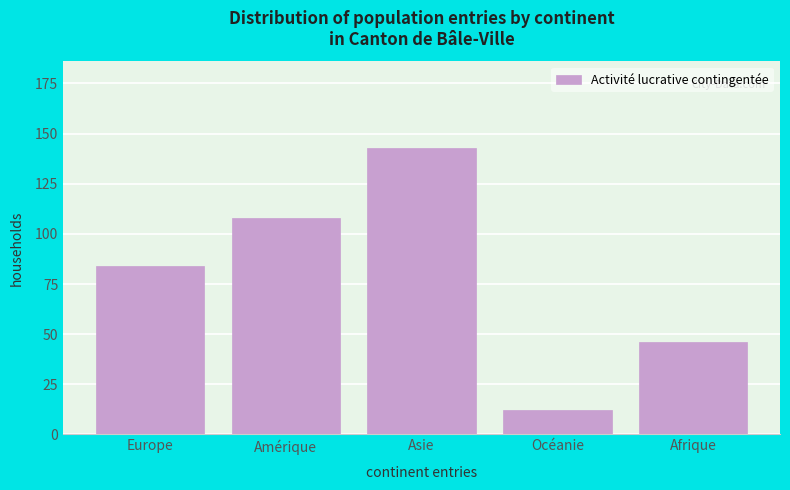

Reading left to right, what are all the values shown in this chart?

Europe=84	Amérique=108	Asie=143	Océanie=12	Afrique=46